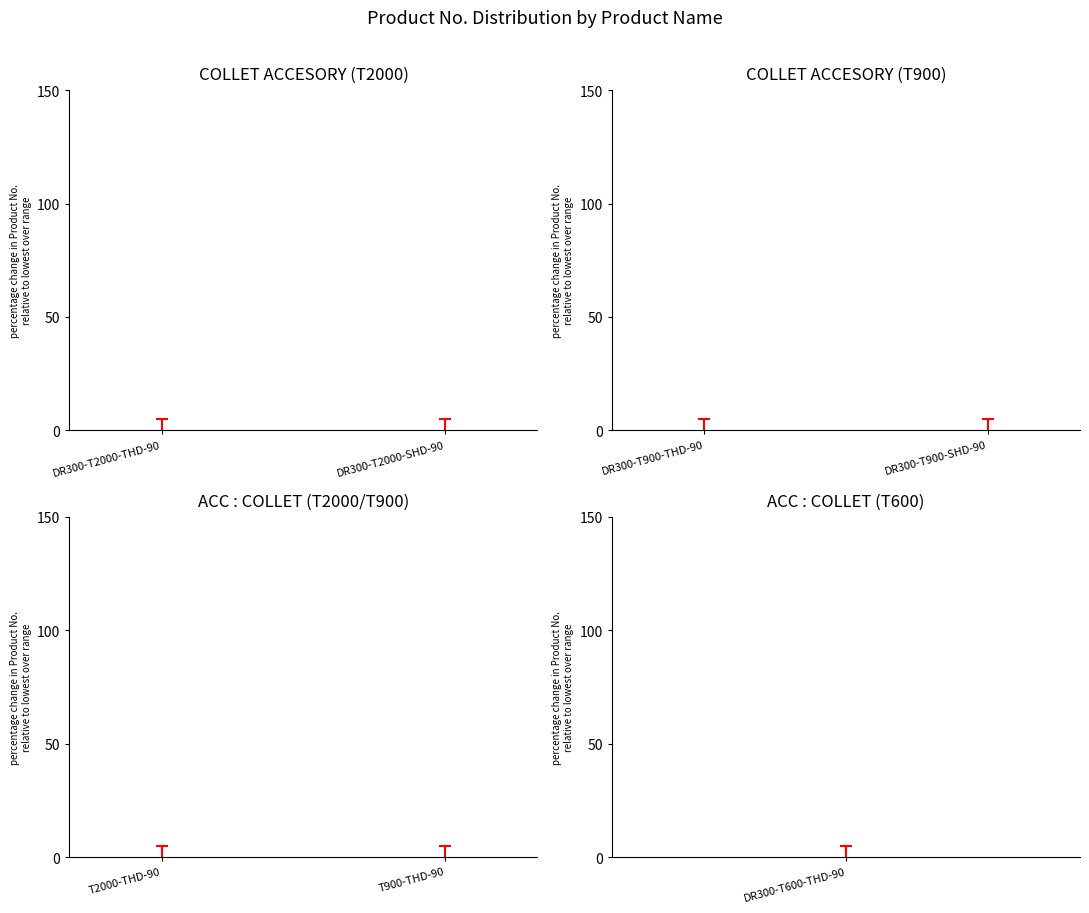

Count the number of data series in this chart.

1